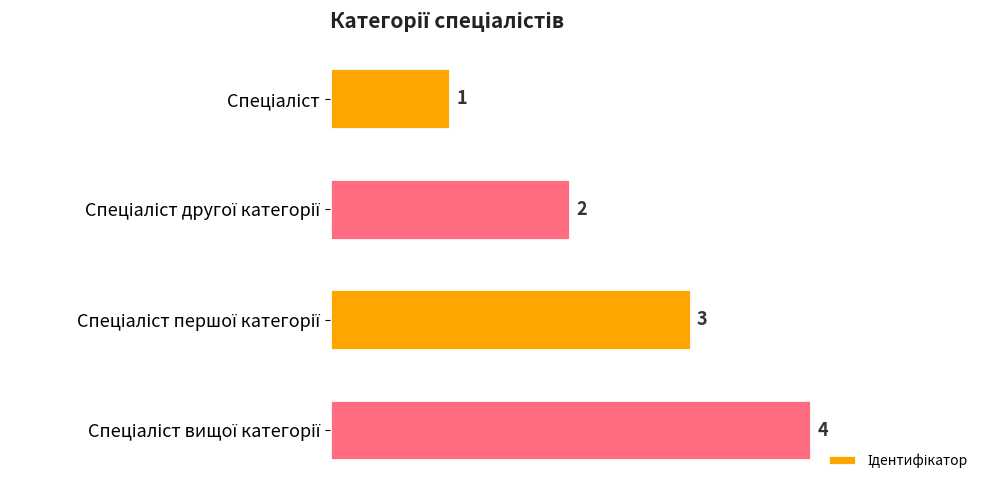

How many values are between 2 and 4?

3